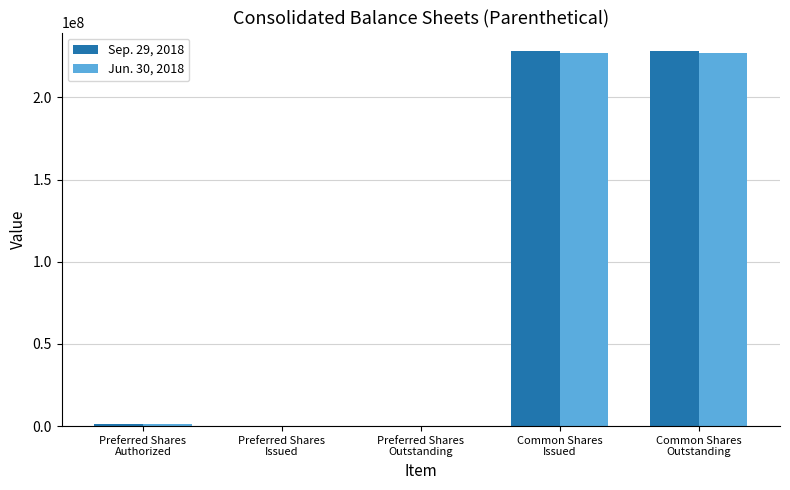

Are the bars horizontal?

No